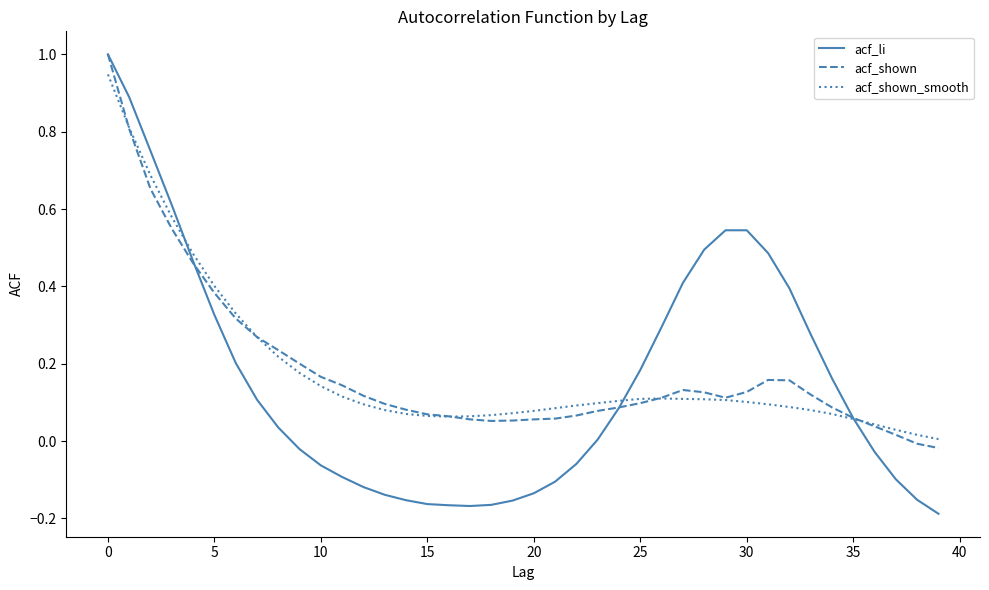

How many categories are shown in the chart?

40